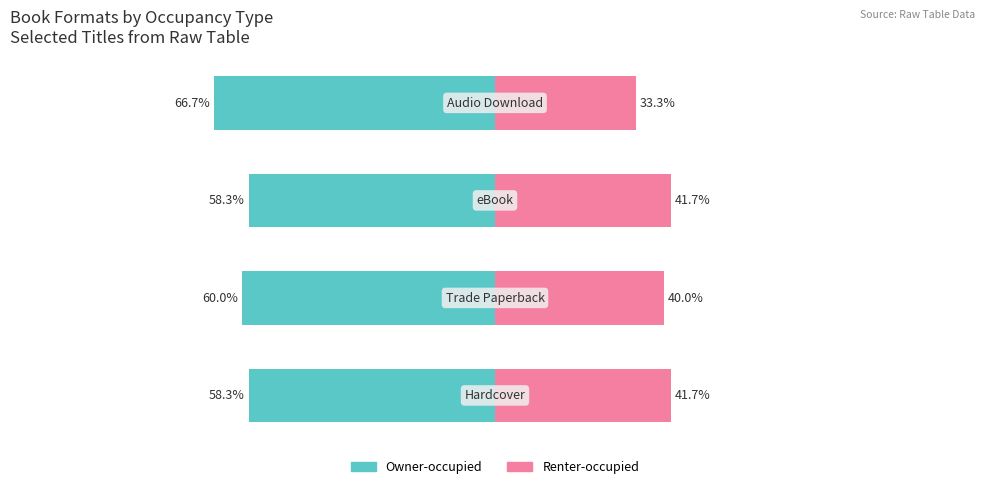

How many data points in Renter-occupied are above 41?

2